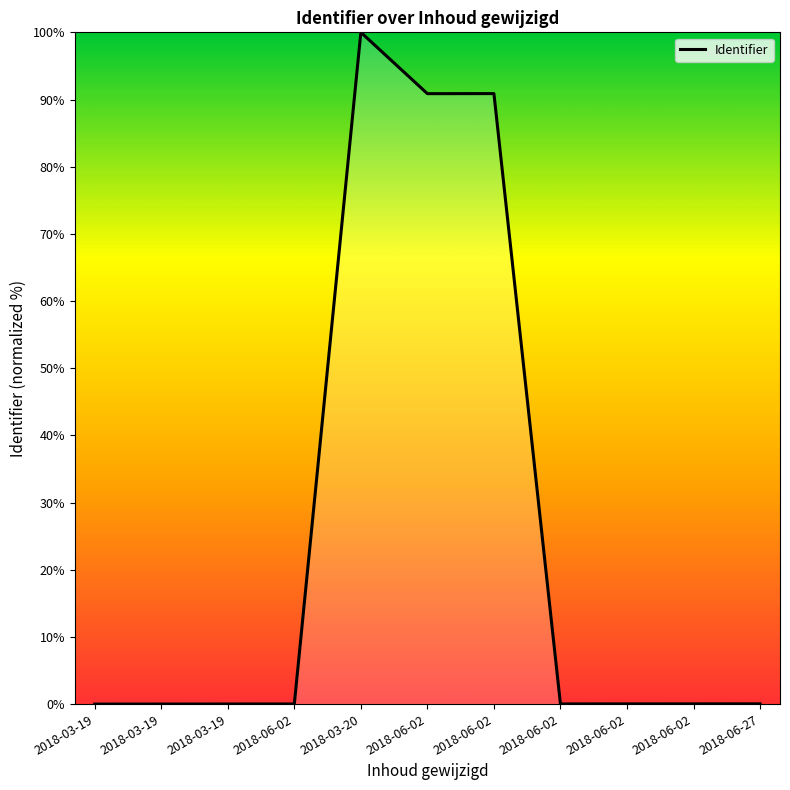

The value at 2018-03-19 is 0.0. True or false?

True